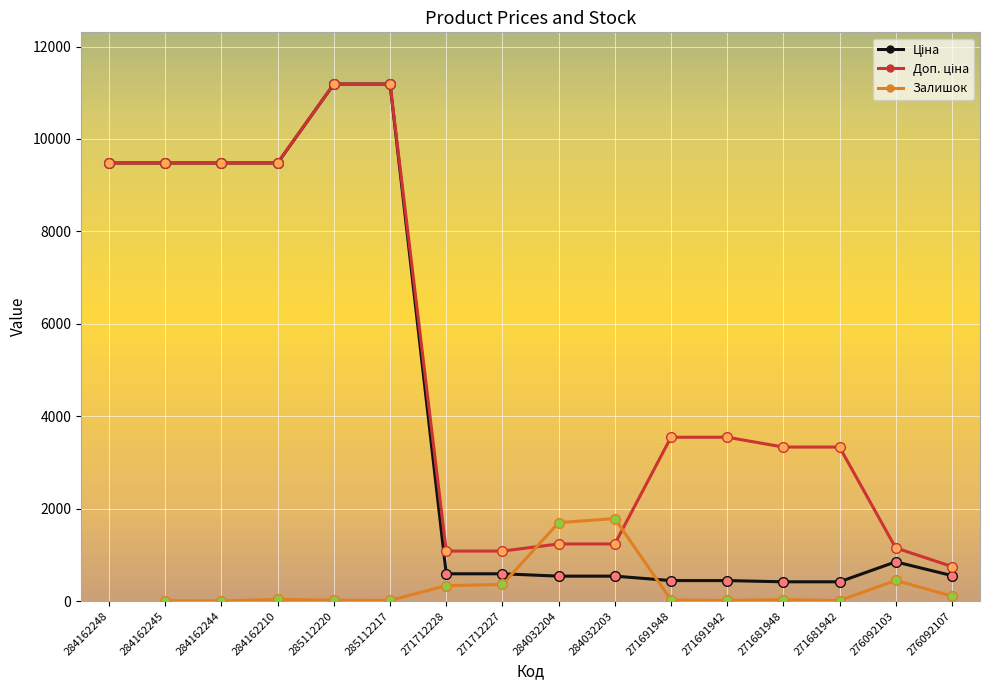

True or false: Ціна and Доп. ціна cross at least once.

False